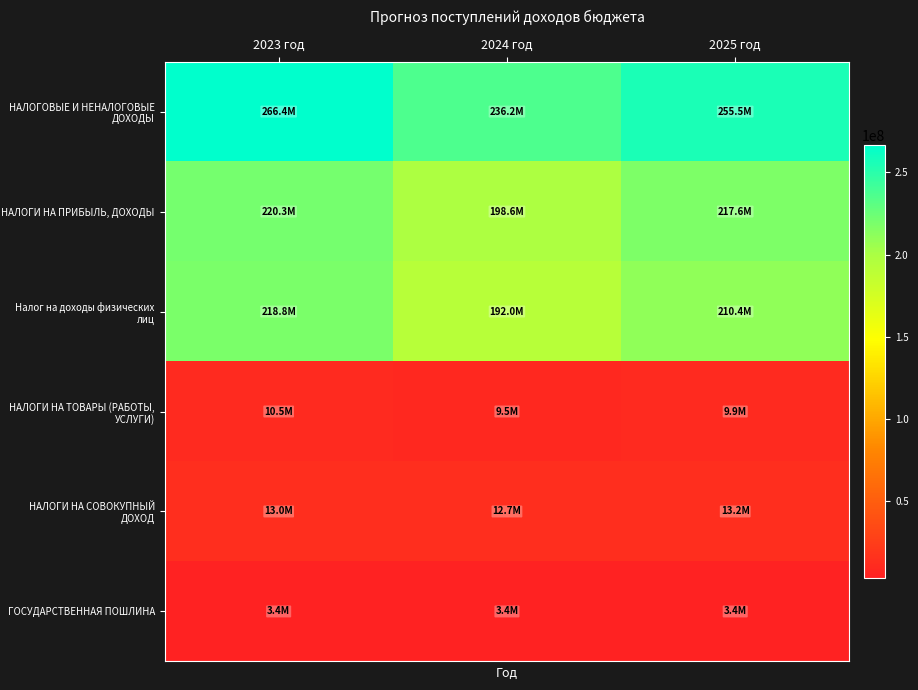

At how many categories does at least one series exceed 177851637?

3